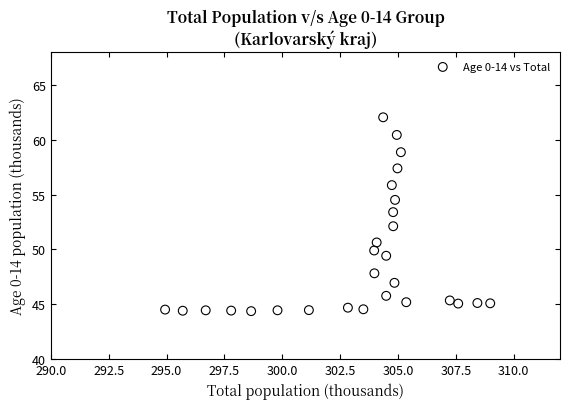

What Y value in the scatter plot is closest to 53?

53.4